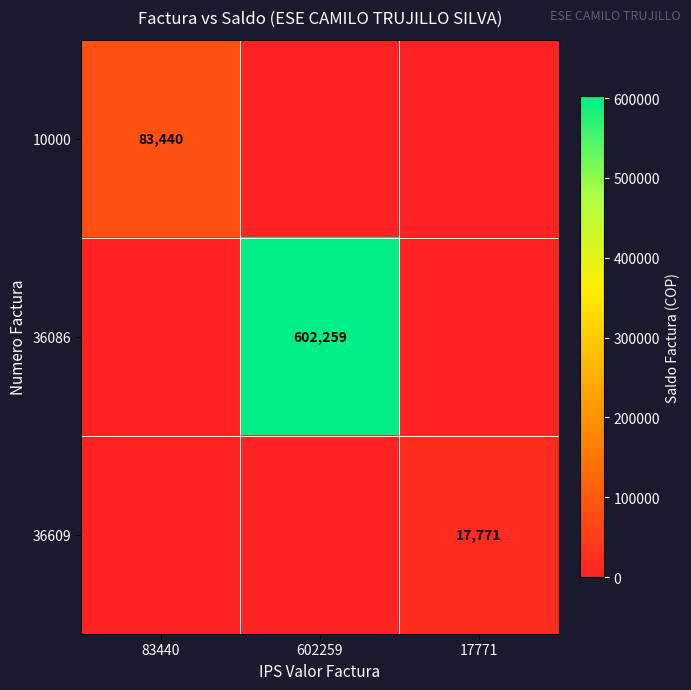

True or false: 10000 has a value of 83440 at 83440.

True